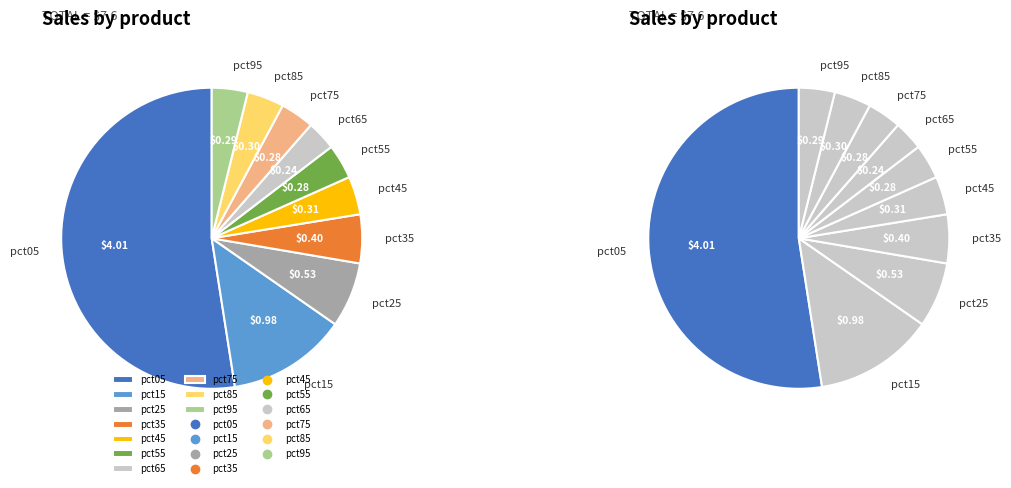

The pct45 slice represents 4% of the pie. True or false?

True